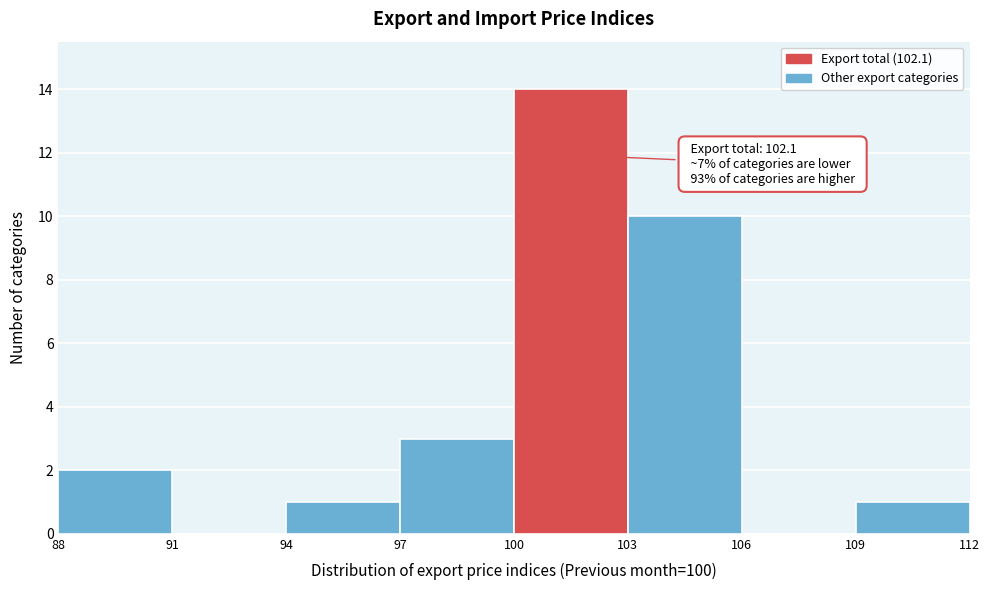

Which range on the x-axis has the tallest bar?

100 to 103